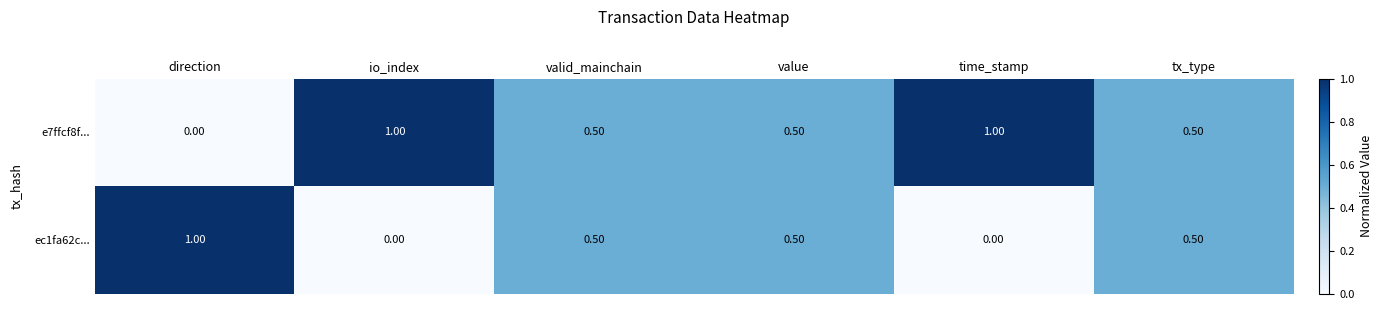

What is the difference between the highest and lowest values at io_index?

1.0